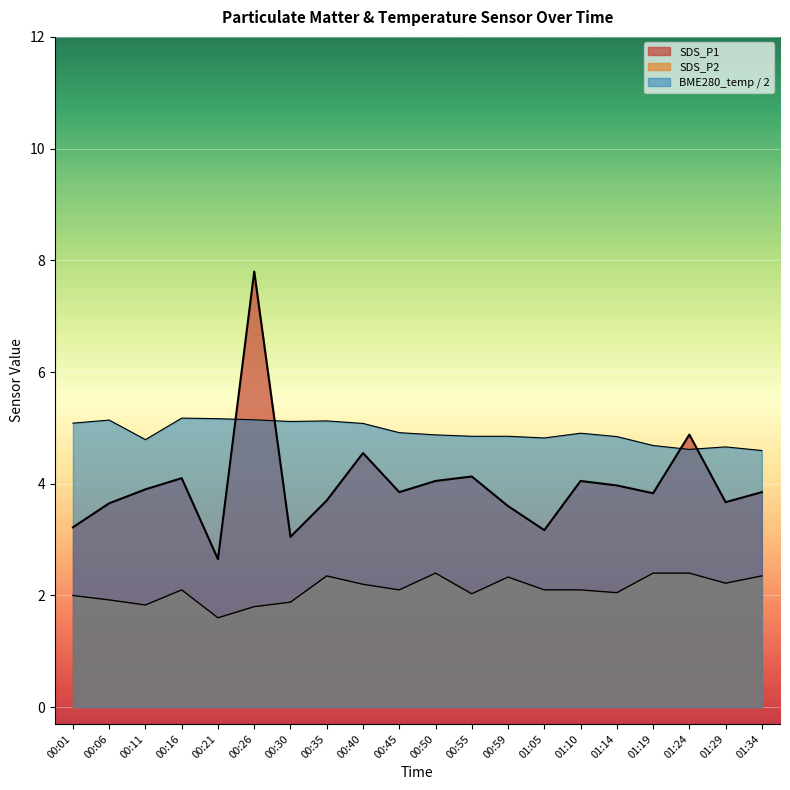

Where does the SDS_P1 series first go above 3?

00:01